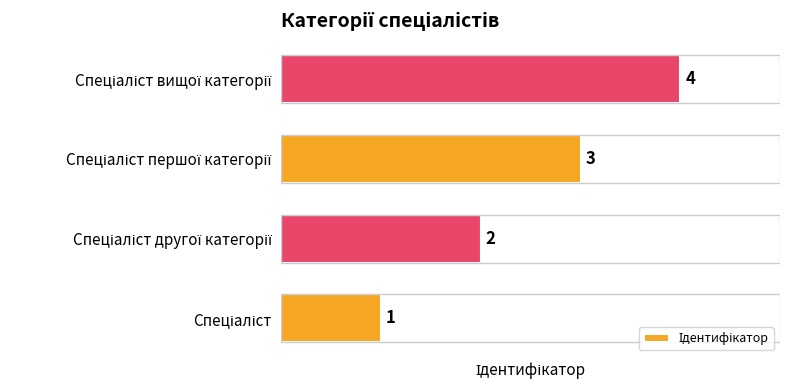

How many distinct data groups are displayed?

1